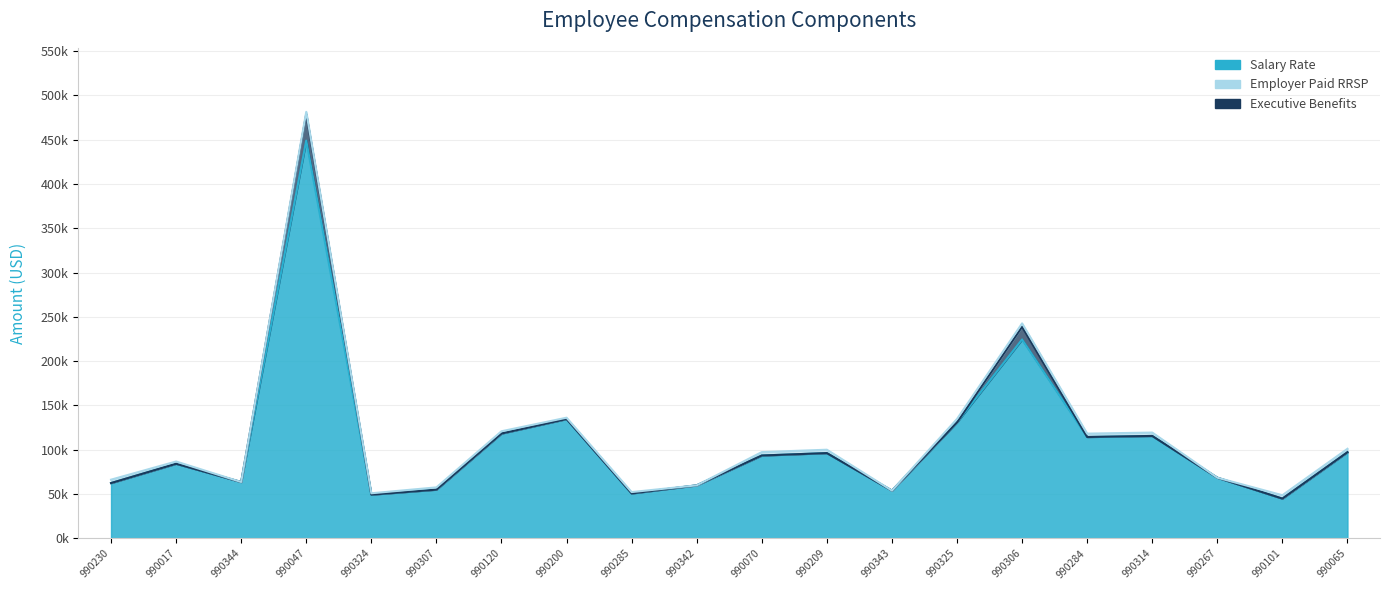

What is the label of the 12th point from the left?

990209